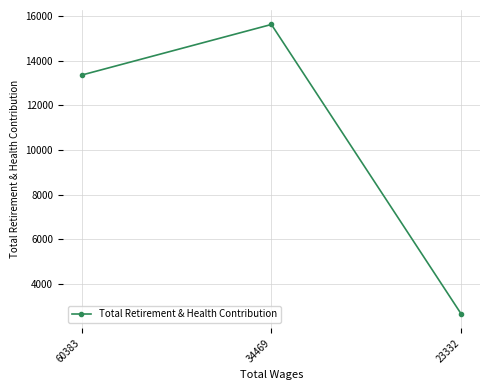

Where is the data nearest to the value 9146?

60383